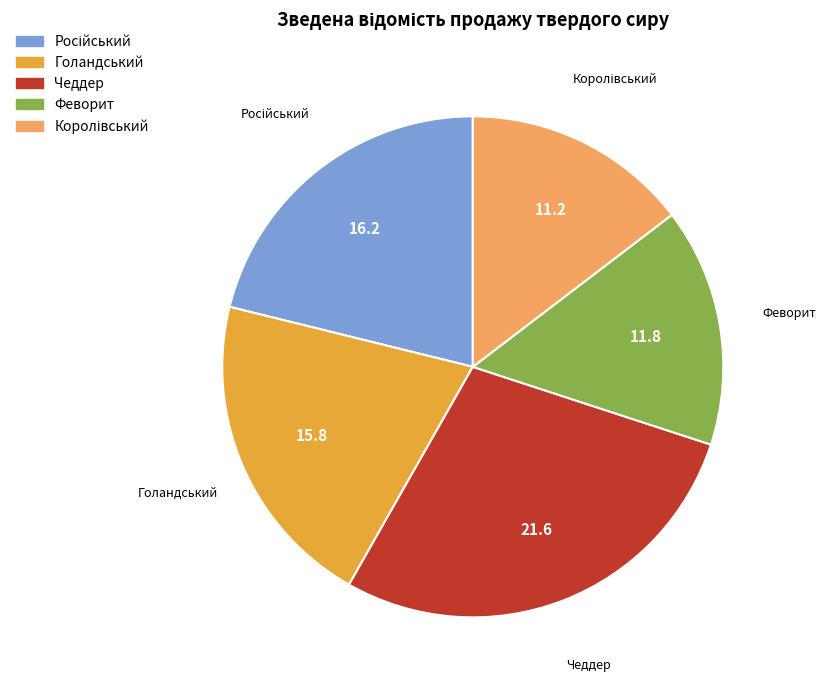

Which slice is the largest?

Чеддер